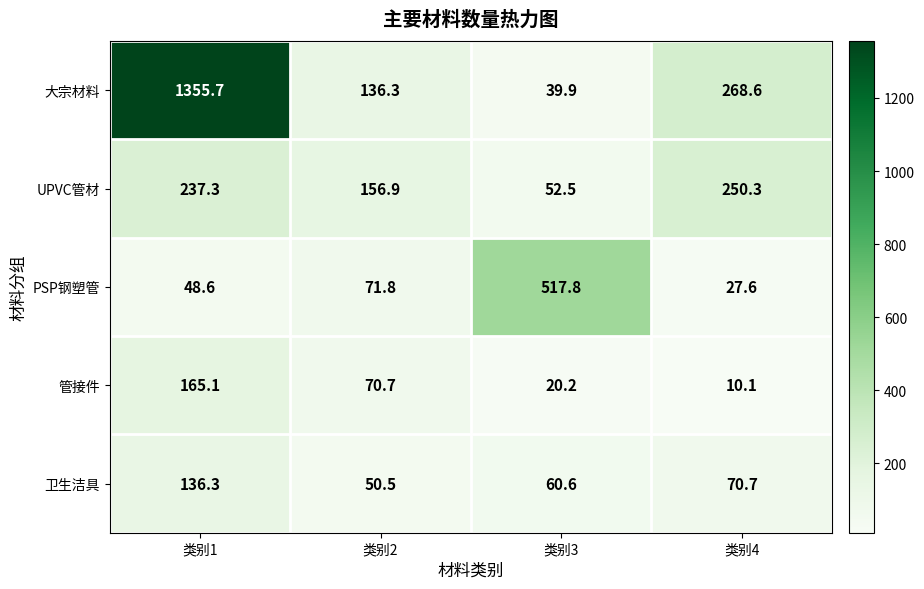

The 卫生洁具 series shows 136.3 at 类别1. True or false?

True